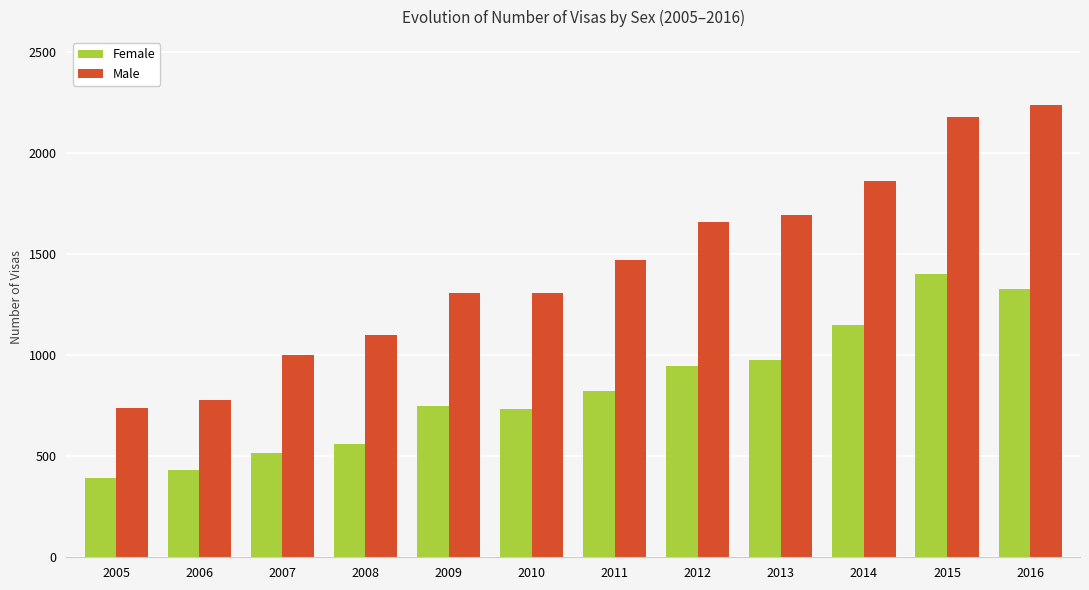

What is the total value across all series at 2010?

2041